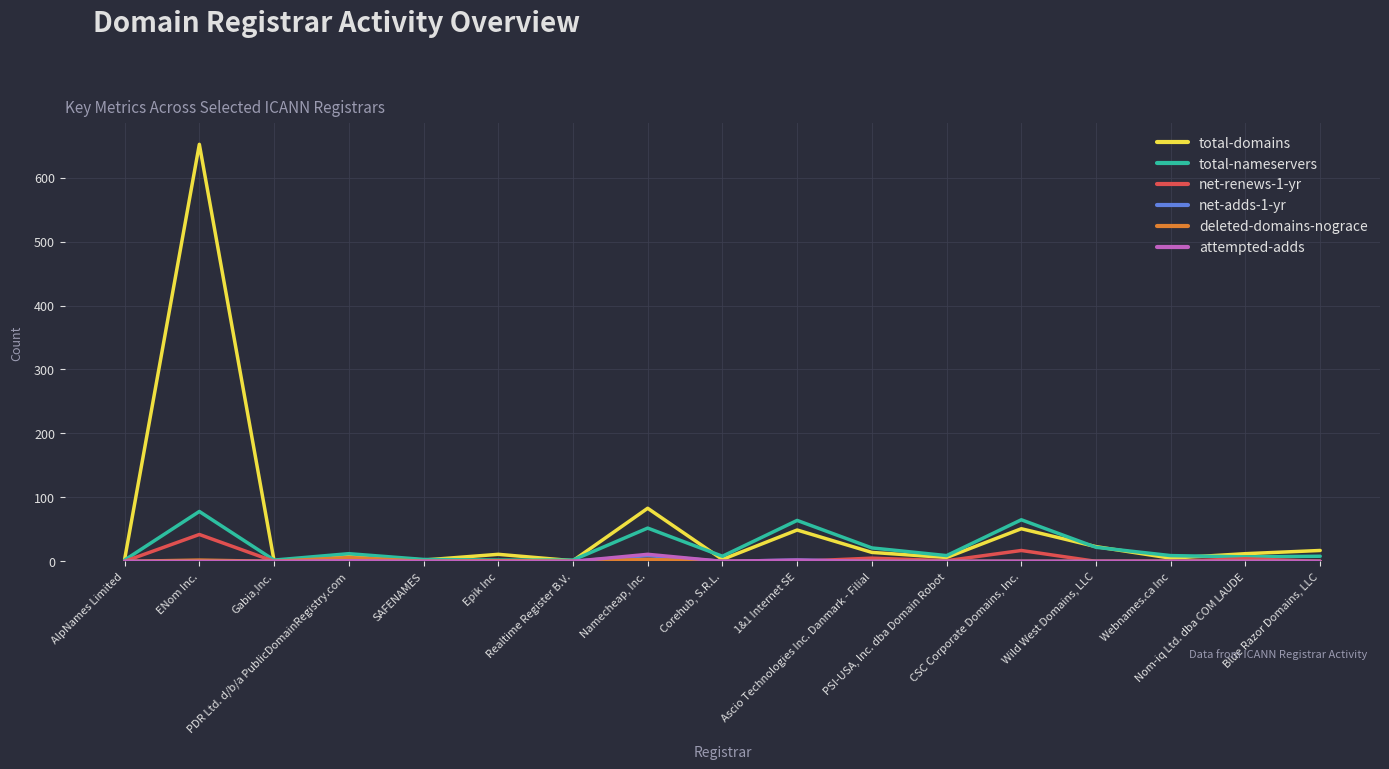

What is the sum of the total-nameservers values at Nom-iq Ltd. dba COM LAUDE and Wild West Domains, LLC?

29